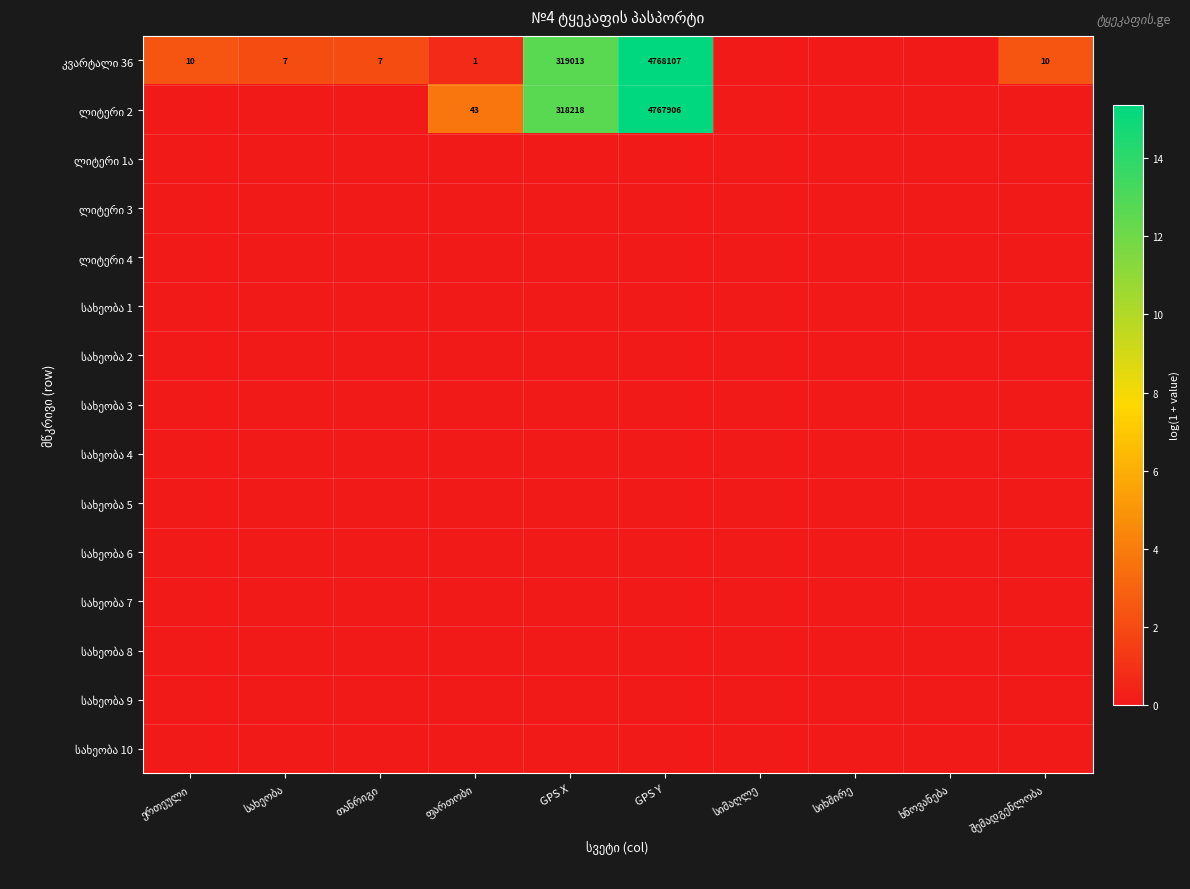

Count the number of categories in the chart.

10